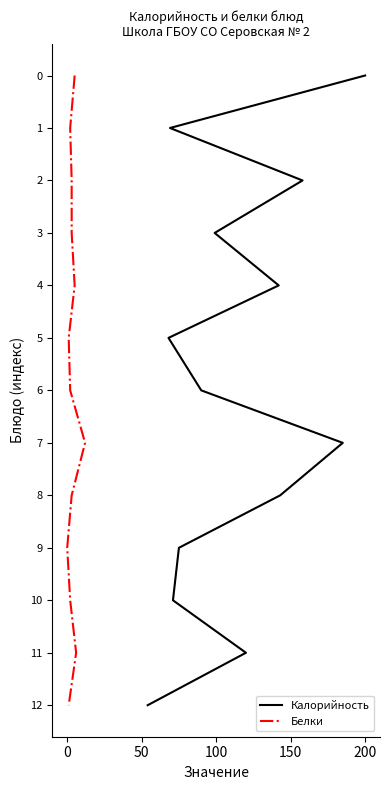

How many lines are shown in the chart?

2